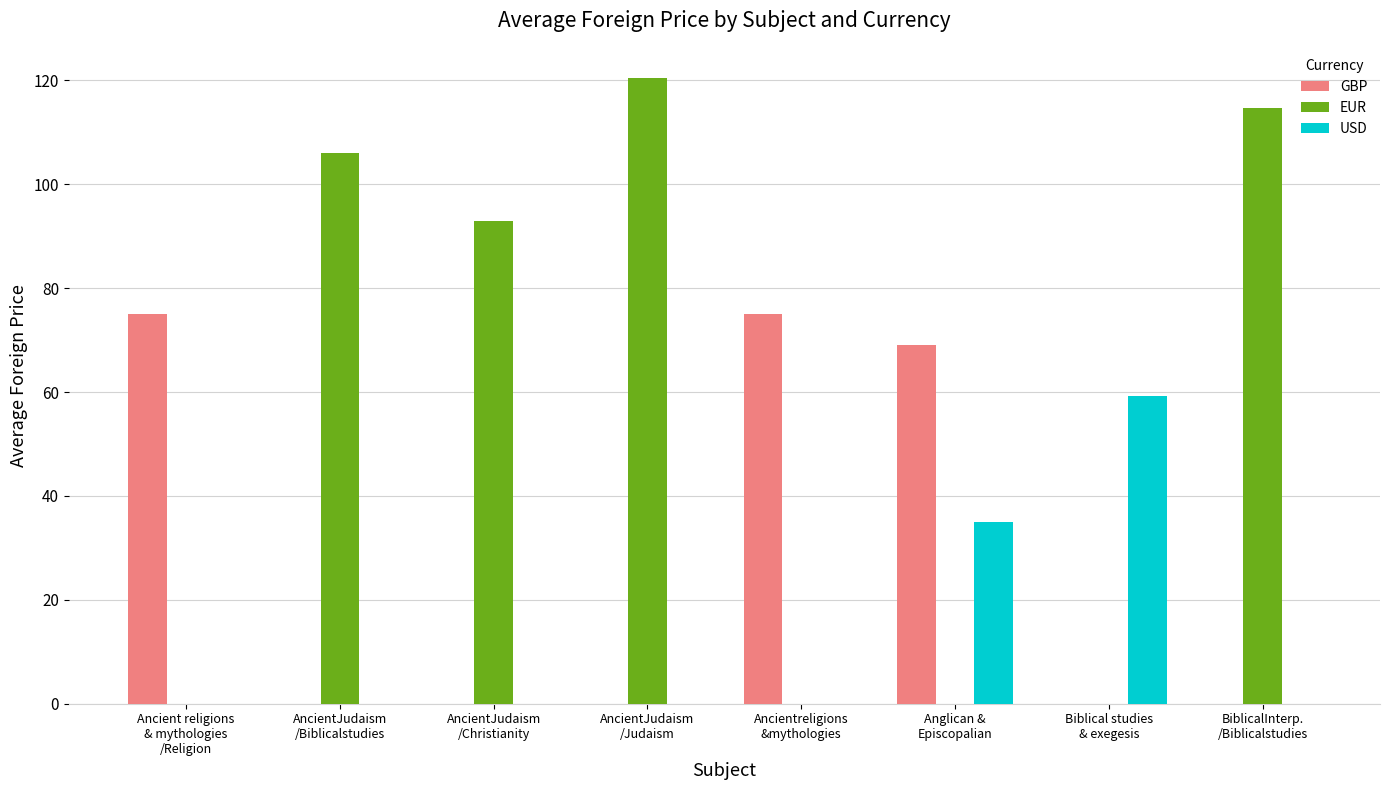

Which series has the largest total across all categories?

EUR